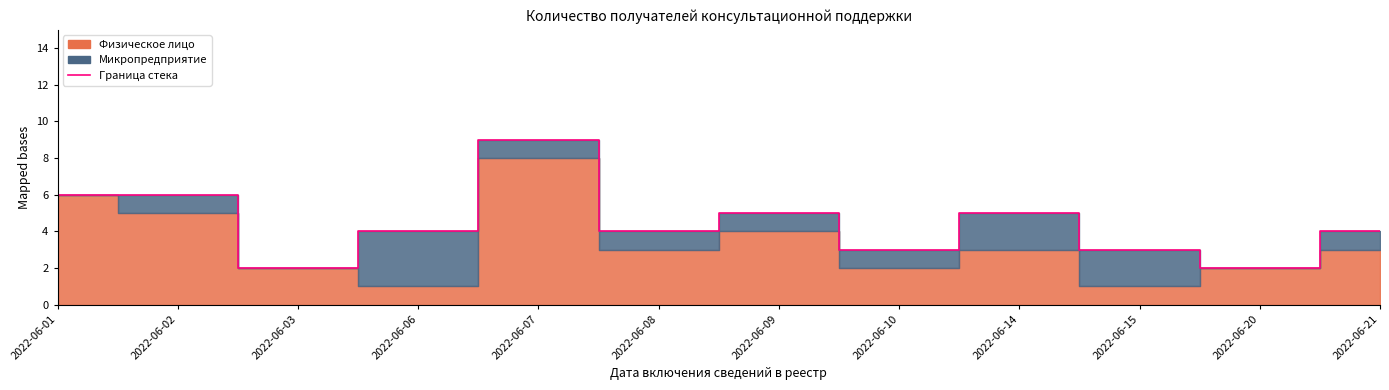

What is the ratio of the value at 2022-06-20 to the value at 2022-06-14?

0.4